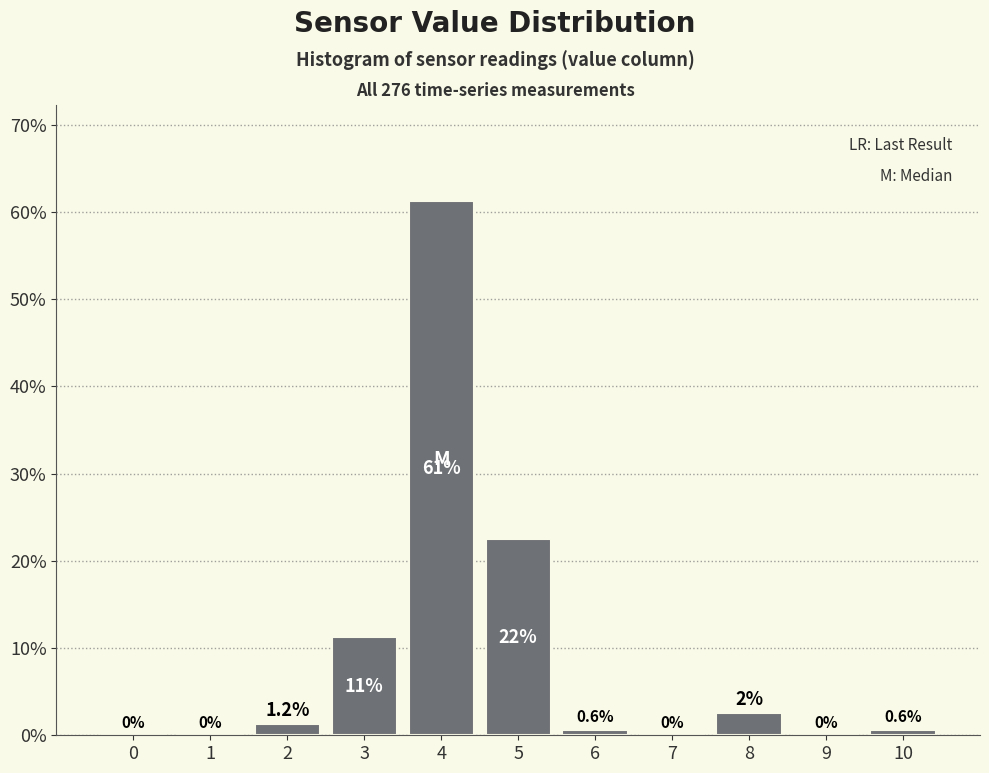

Between 7 and 5, which is larger?

5